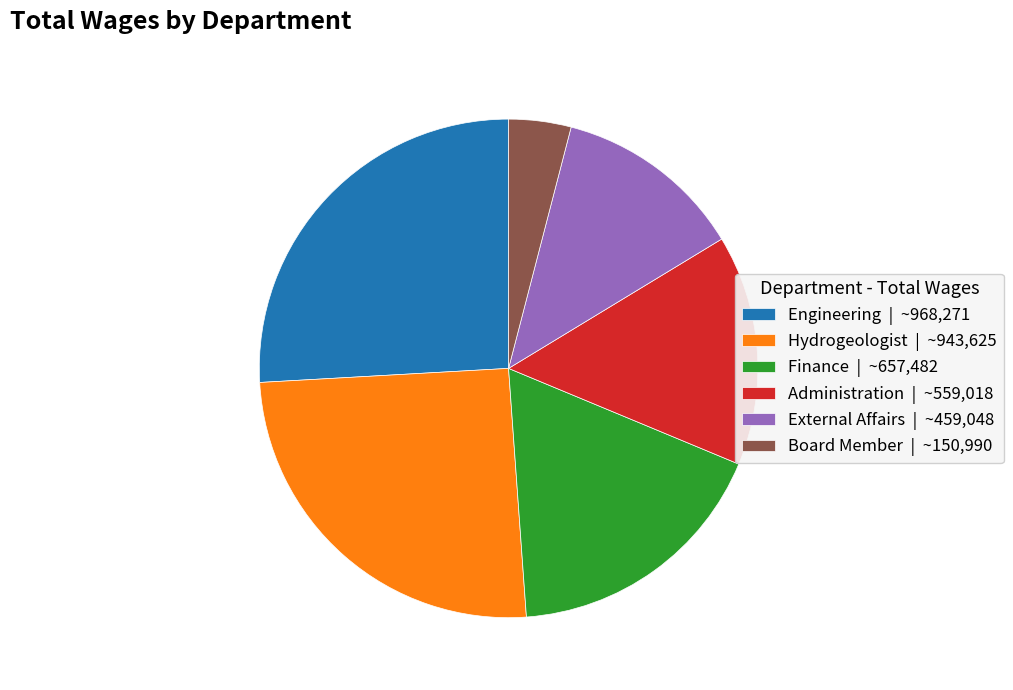

Rank the categories by value from highest to lowest.

Engineering, Hydrogeologist, Finance, Administration, External Affairs, Board Member